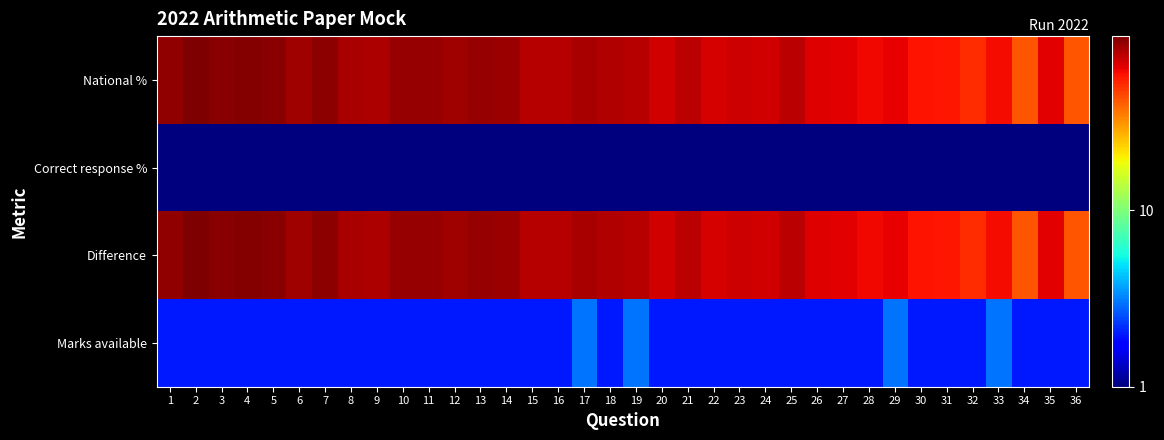

Reading right to left, extract all data points from this chart.

National %: 36=42.3	35=65.0	34=42.2	33=60.9	32=51.4	31=57.7	30=58.8	29=64.4	28=61.9	27=65.2	26=66.8	25=77.1	24=69.3	23=71.0	22=68.2	21=76.6	20=69.4	19=78.0	18=79.5	17=82.0	16=77.4	15=78.1	14=86.0	13=88.0	12=84.4	11=88.4	10=88.6	9=80.9	8=81.8	7=91.0	6=85.8	5=93.6	4=94.0	3=93.3	2=97.3	1=89.9
Correct response %: 36=1.0	35=1.0	34=1.0	33=1.0	32=1.0	31=1.0	30=1.0	29=1.0	28=1.0	27=1.0	26=1.0	25=1.0	24=1.0	23=1.0	22=1.0	21=1.0	20=1.0	19=1.0	18=1.0	17=1.0	16=1.0	15=1.0	14=1.0	13=1.0	12=1.0	11=1.0	10=1.0	9=1.0	8=1.0	7=1.0	6=1.0	5=1.0	4=1.0	3=1.0	2=1.0	1=1.0
Difference: 36=42.3	35=65.0	34=42.2	33=60.9	32=51.4	31=57.7	30=58.8	29=64.4	28=61.9	27=65.2	26=66.8	25=77.1	24=69.3	23=71.0	22=68.2	21=76.6	20=69.4	19=78.0	18=79.5	17=82.0	16=77.4	15=78.1	14=86.0	13=88.0	12=84.4	11=88.4	10=88.6	9=80.9	8=81.8	7=91.0	6=85.8	5=93.6	4=94.0	3=93.3	2=97.3	1=89.9
Marks available: 36=2.0	35=2.0	34=2.0	33=3.0	32=2.0	31=2.0	30=2.0	29=3.0	28=2.0	27=2.0	26=2.0	25=2.0	24=2.0	23=2.0	22=2.0	21=2.0	20=2.0	19=3.0	18=2.0	17=3.0	16=2.0	15=2.0	14=2.0	13=2.0	12=2.0	11=2.0	10=2.0	9=2.0	8=2.0	7=2.0	6=2.0	5=2.0	4=2.0	3=2.0	2=2.0	1=2.0